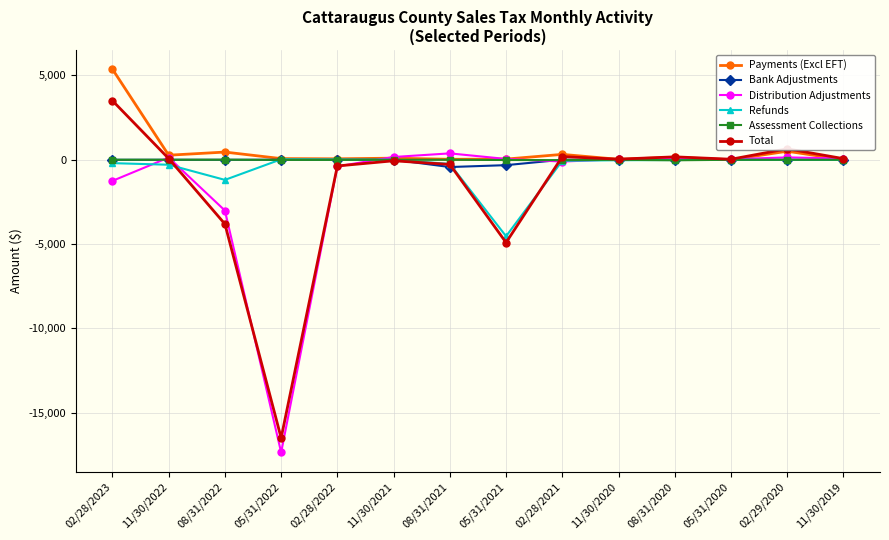

What is the difference between the maximum and second lowest values in the Bank Adjustments series?

320.1